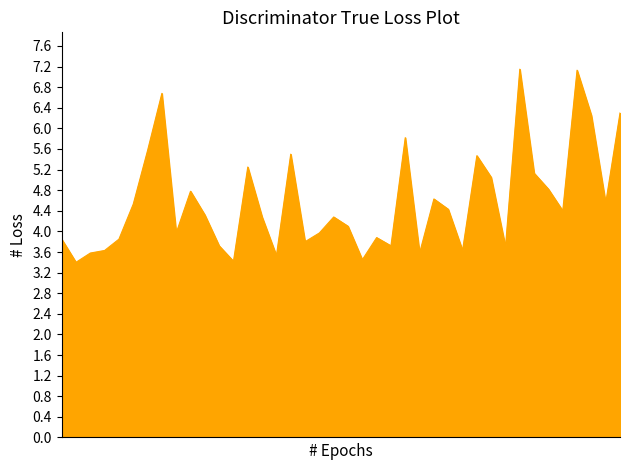

At how many categories does at least one series exceed 5?

12